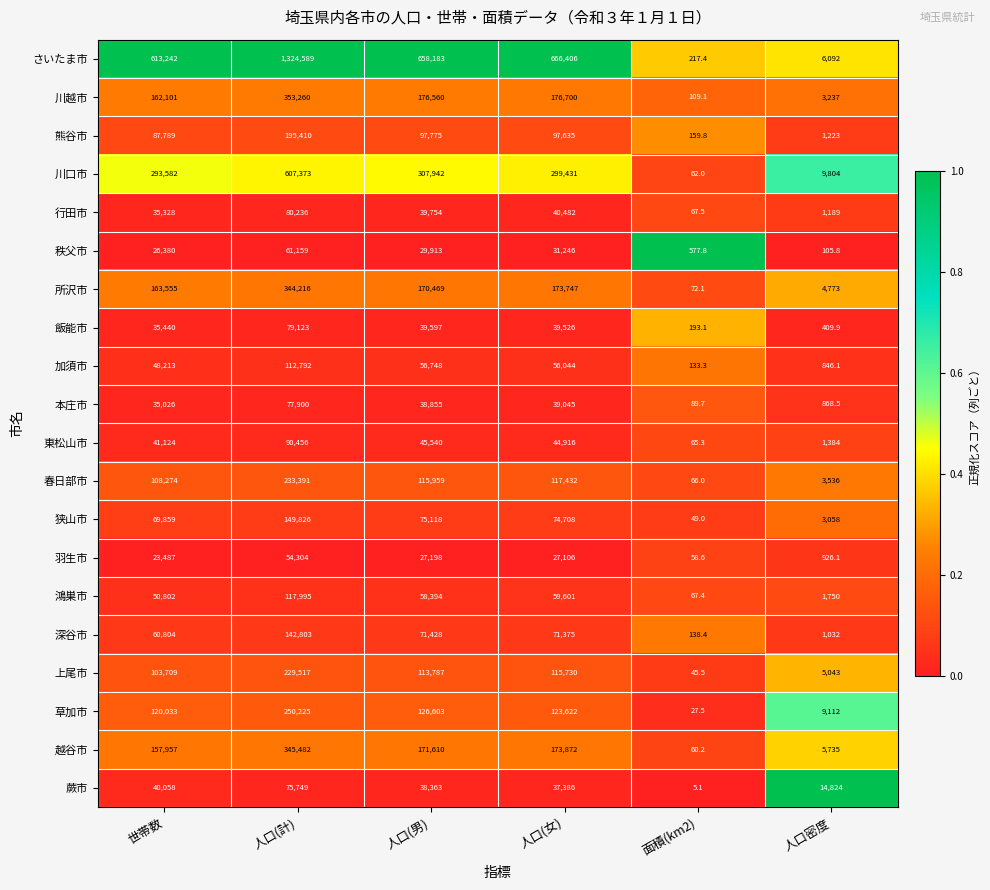

What is the total value across all series at 人口(男)?

2459796.0